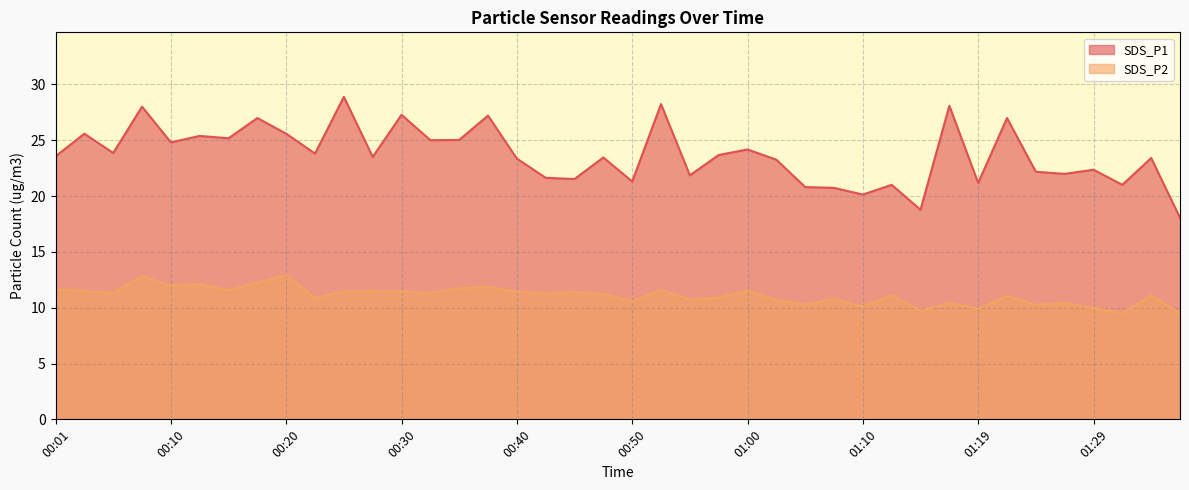

True or false: SDS_P2 and SDS_P1 cross at least once.

False